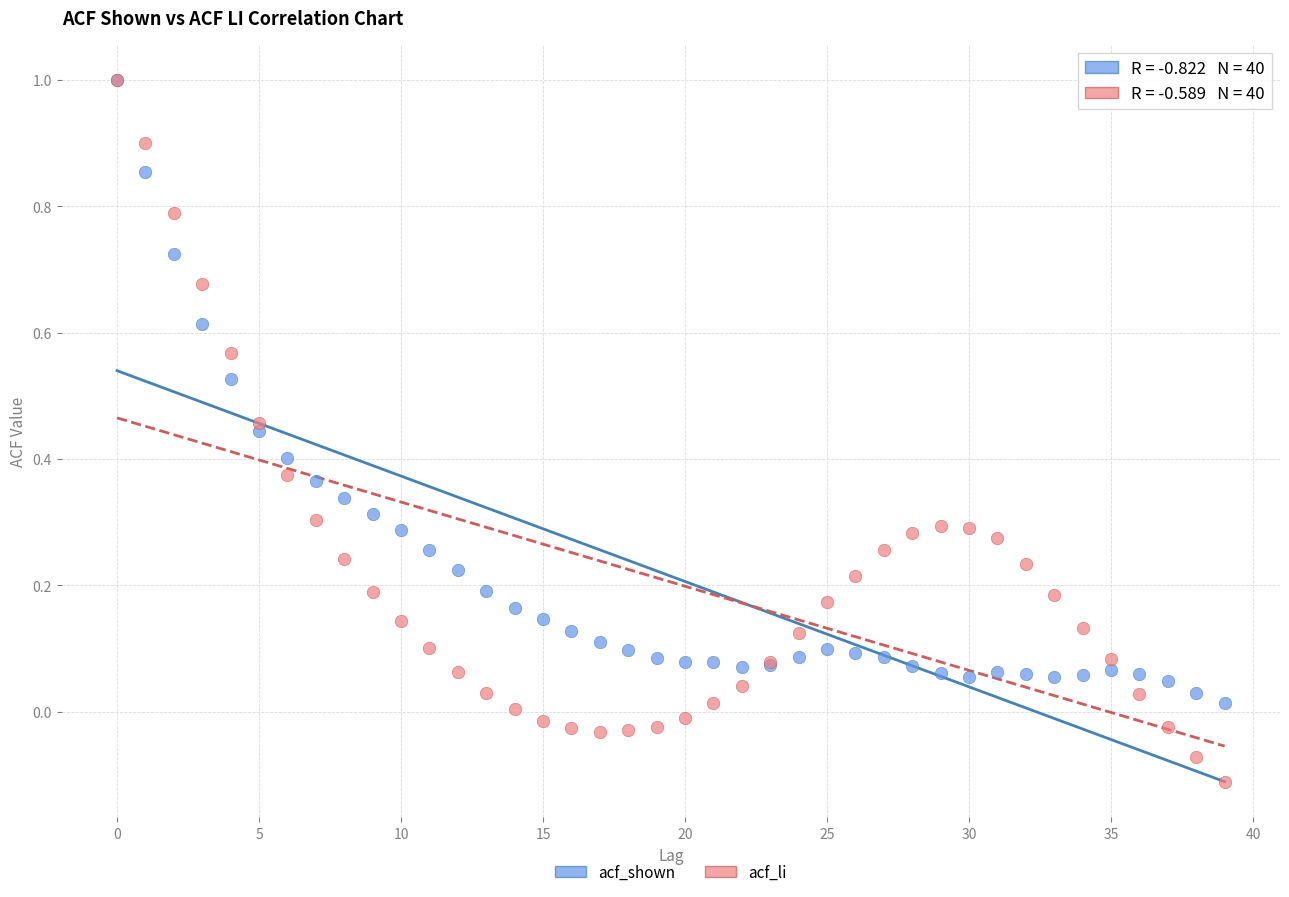

What are all the series names shown in the legend?

acf_shown, acf_li